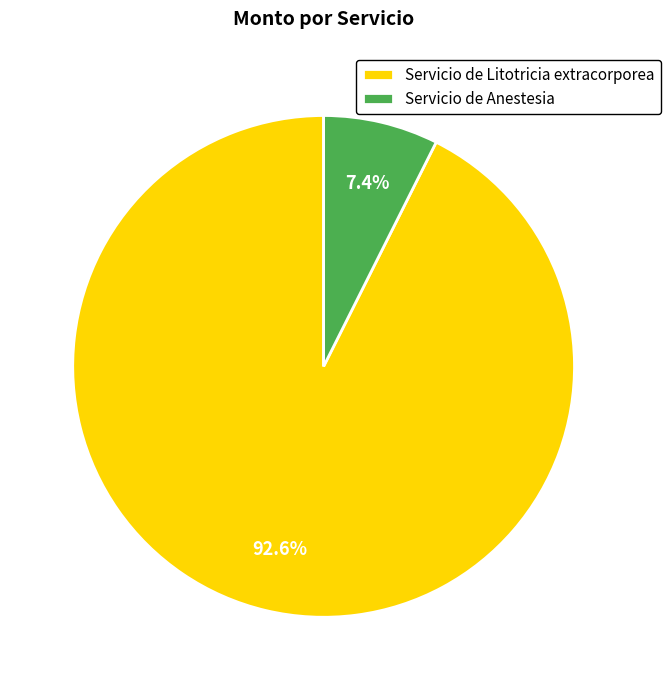

How many slices are in this pie chart?

2